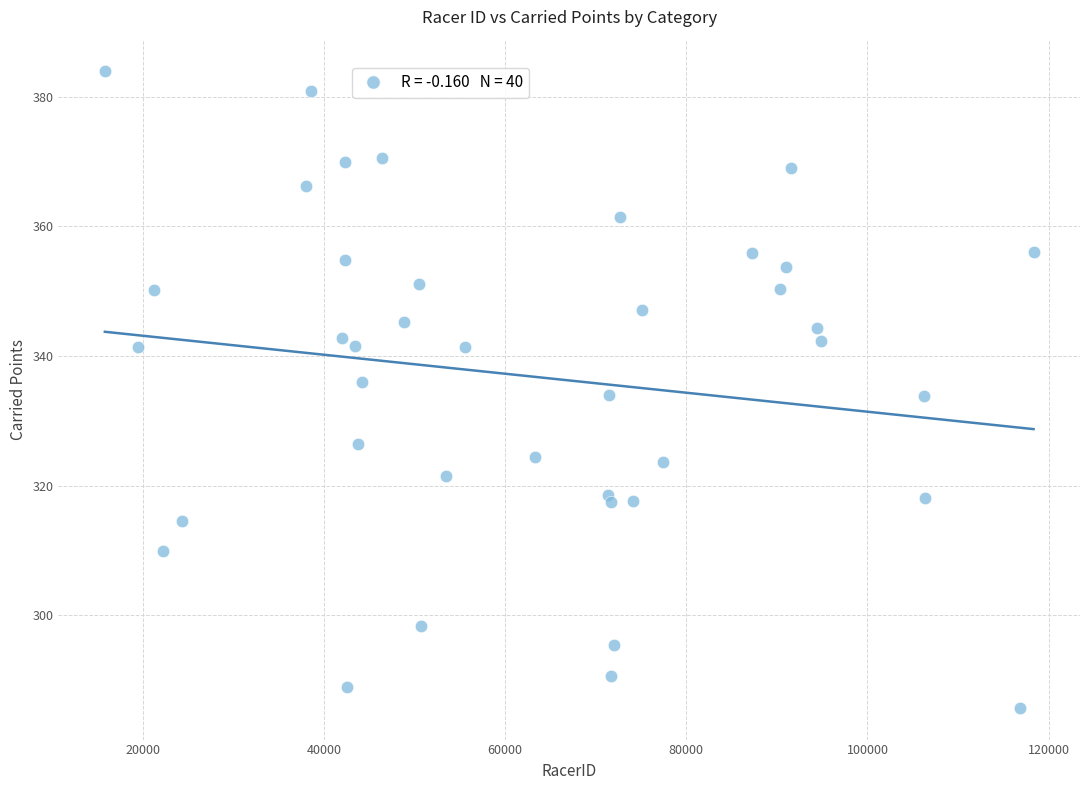

What is the range of X values (max minus min)?

102548.0